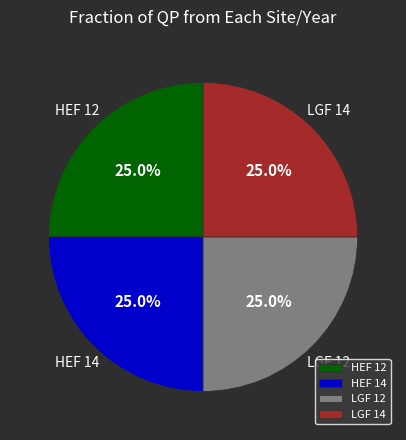

Is there a majority slice in this chart?

No